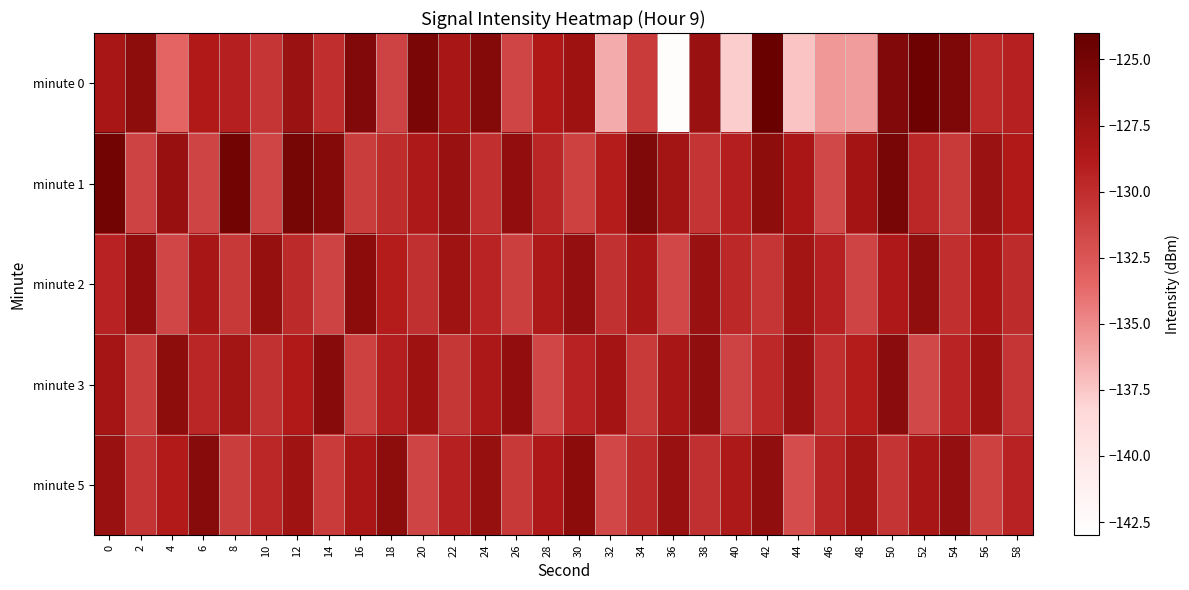

Reading right to left, extract all data points from this chart.

minute 0: 58=-129.2	56=-129.8	54=-125.5	52=-124.5	50=-125.7	48=-135.8	46=-135.5	44=-137.4	42=-124.4	40=-137.8	38=-127.3	36=-142.7	34=-130.9	32=-136.4	30=-127.5	28=-128.7	26=-131.5	24=-125.9	22=-128.2	20=-125.3	18=-131.3	16=-125.8	14=-130.0	12=-127.4	10=-130.5	8=-129.2	6=-128.7	4=-133.4	2=-126.5	0=-128.1
minute 1: 58=-128.7	56=-127.4	54=-130.8	52=-129.6	50=-125.2	48=-127.9	46=-131.7	44=-128.3	42=-126.5	40=-129.1	38=-130.4	36=-127.8	34=-125.6	32=-128.9	30=-131.2	28=-129.5	26=-126.8	24=-130.1	22=-127.3	20=-128.5	18=-129.9	16=-131.0	14=-125.9	12=-125.1	10=-131.5	8=-124.9	6=-131.4	4=-127.2	2=-131.3	0=-124.8
minute 2: 58=-129.9	56=-128.3	54=-130.1	52=-126.7	50=-128.6	48=-131.4	46=-129.2	44=-127.8	42=-130.5	40=-129.7	38=-127.3	36=-131.6	34=-128.1	32=-130.3	30=-126.9	28=-128.5	26=-131.1	24=-129.4	22=-127.6	20=-130.2	18=-128.9	16=-126.4	14=-131.3	12=-129.8	10=-127.1	8=-130.7	6=-128.2	4=-131.5	2=-126.8	0=-129.3
minute 3: 58=-130.5	56=-127.6	54=-129.4	52=-131.7	50=-126.3	48=-128.9	46=-130.1	44=-127.4	42=-129.7	40=-131.3	38=-126.6	36=-128.2	34=-130.8	32=-127.9	30=-129.3	28=-131.5	26=-126.8	24=-128.4	22=-130.6	20=-127.5	18=-129.1	16=-131.2	14=-126.2	12=-128.7	10=-130.3	8=-127.8	6=-129.5	4=-126.5	2=-131.0	0=-128.0
minute 5: 58=-129.3	56=-131.2	54=-126.9	52=-128.1	50=-130.4	48=-127.8	46=-129.5	44=-131.9	42=-126.7	40=-128.5	38=-130.2	36=-127.3	34=-129.8	32=-131.6	30=-126.4	28=-128.6	26=-130.7	24=-127.1	22=-129.2	20=-131.4	18=-126.5	16=-128.3	14=-130.9	12=-127.7	10=-129.6	8=-131.0	6=-126.1	4=-128.8	2=-130.4	0=-127.2